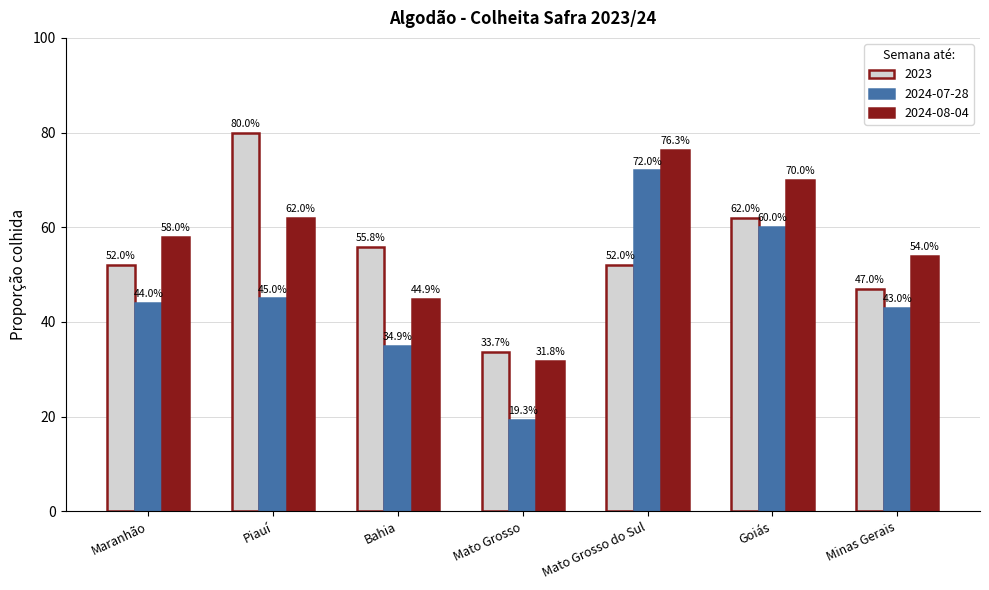

What is the average value of the 2023 series?

54.6